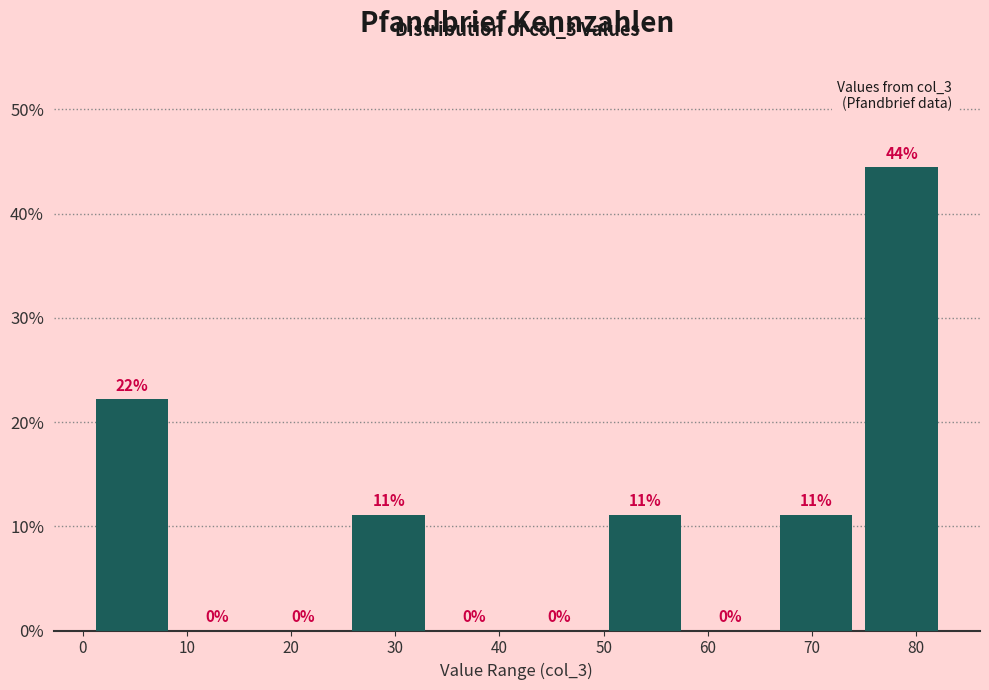

Over which range of the x-axis is the bar tallest?

74 to 83